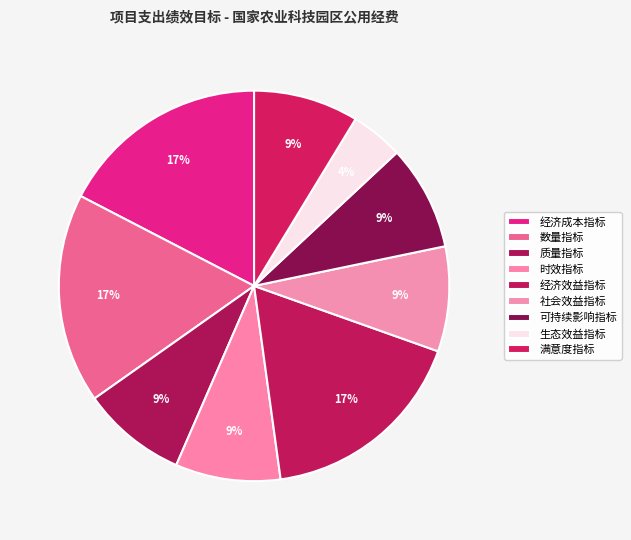

Does any single category account for the majority?

No